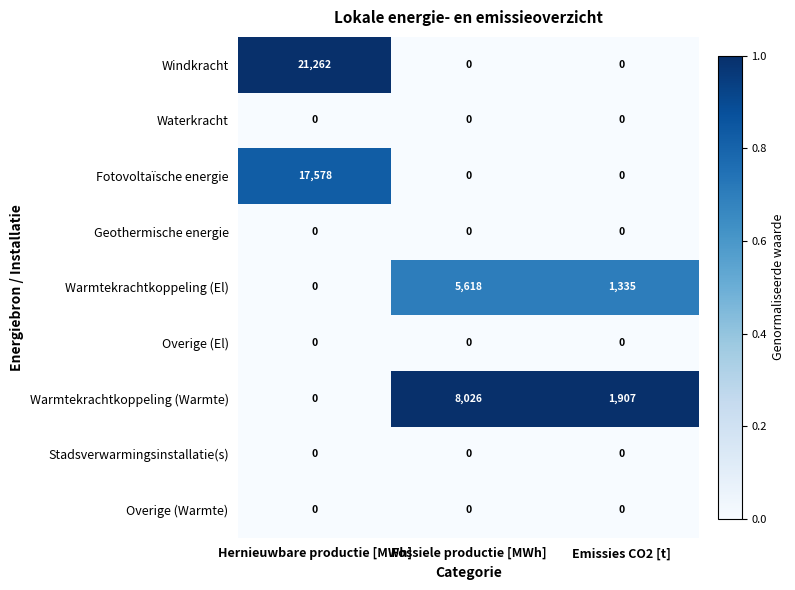

Is it true that Windkracht equals 0 at Fossiele productie [MWh]?

True